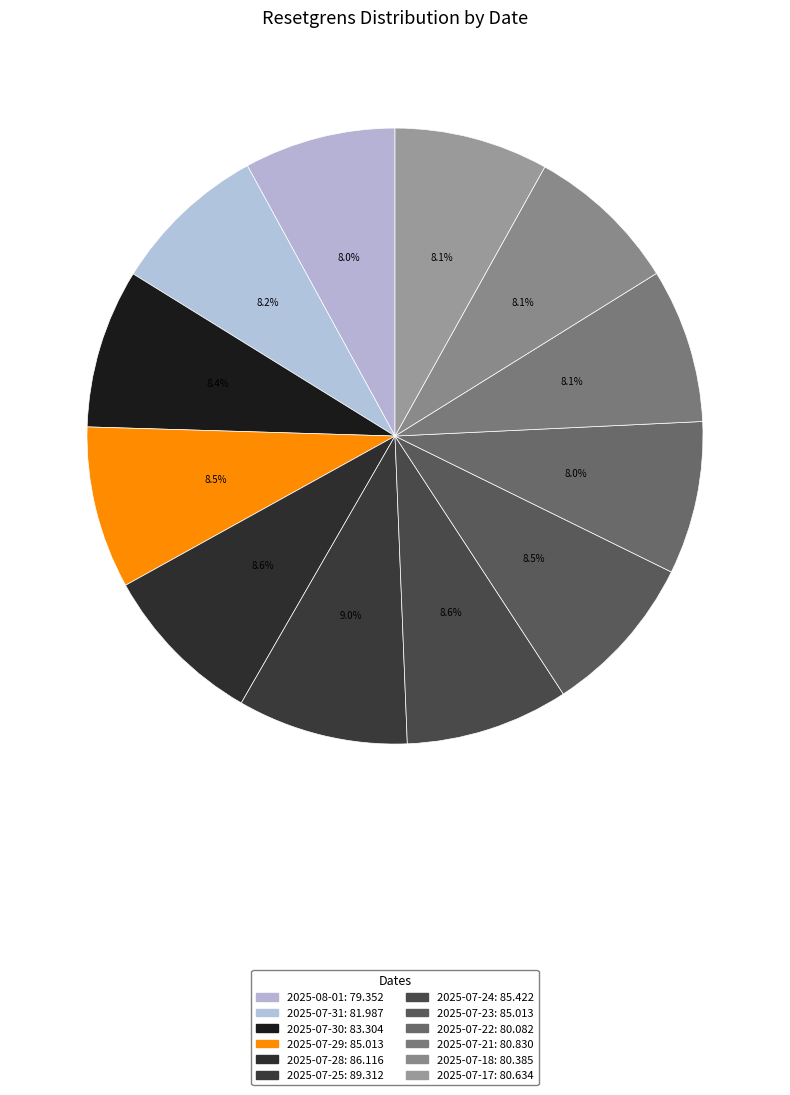

Rank the categories by value from lowest to highest.

2025-08-01, 2025-07-22, 2025-07-18, 2025-07-17, 2025-07-21, 2025-07-31, 2025-07-30, 2025-07-29, 2025-07-23, 2025-07-24, 2025-07-28, 2025-07-25